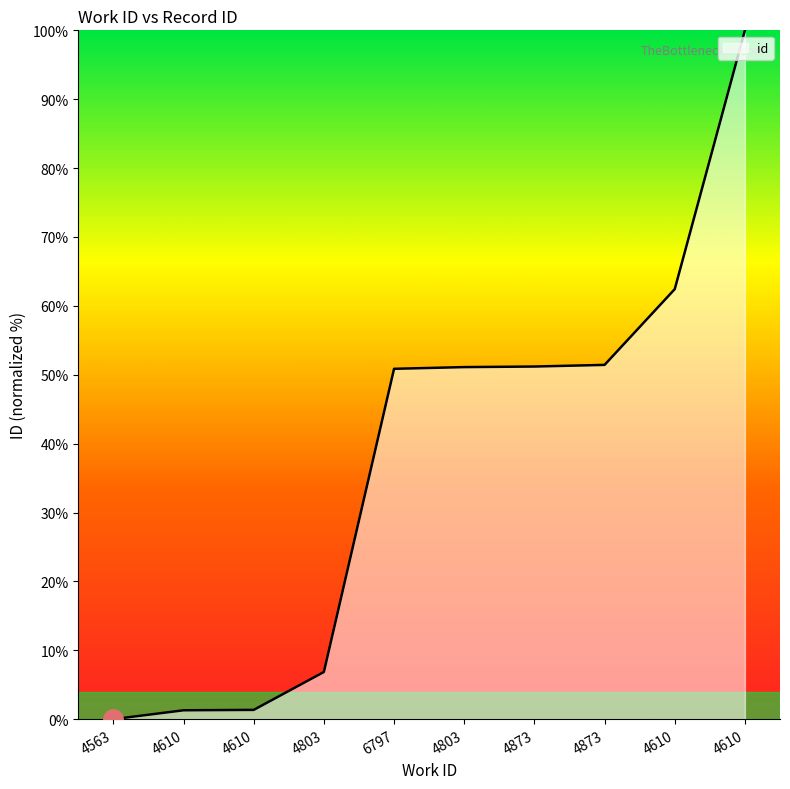

True or false: the data shows 0.8 at 4610.

False